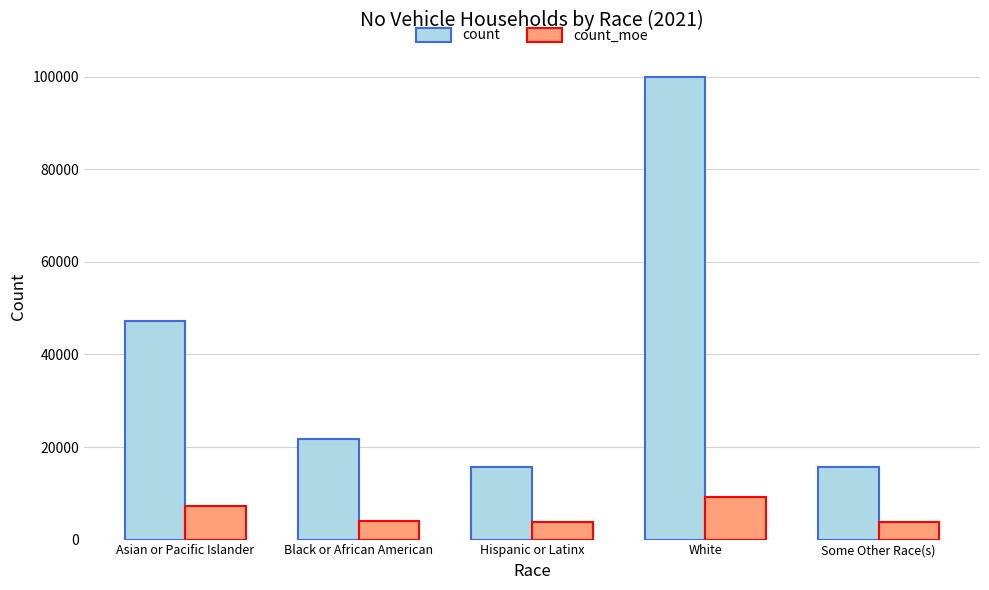

What is the difference between the highest and lowest values at White?

90686.9